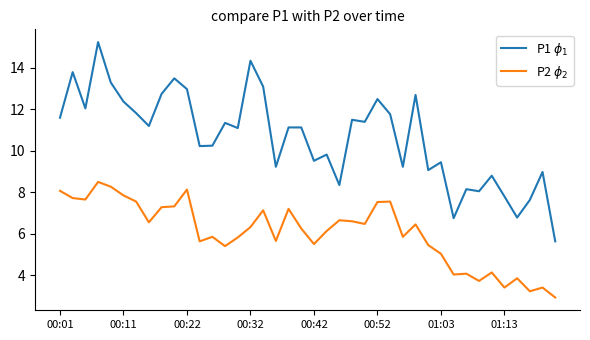

What is the smallest value displayed?

2.9